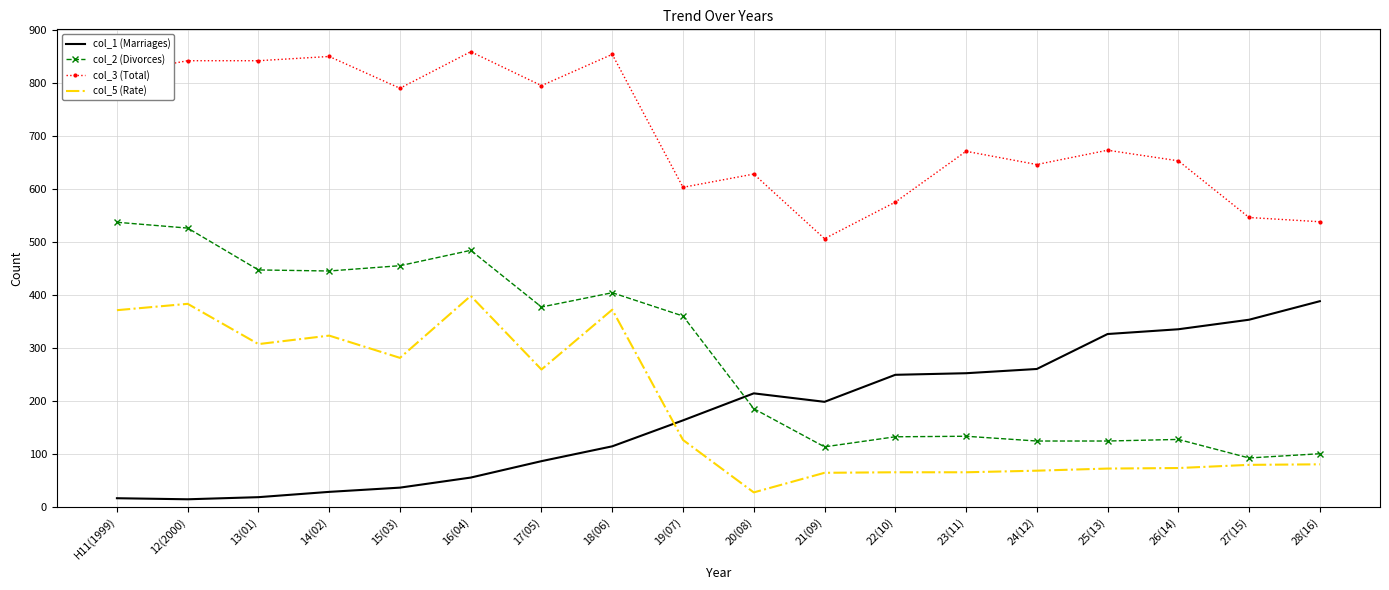

At how many categories does at least one series exceed 329?

18